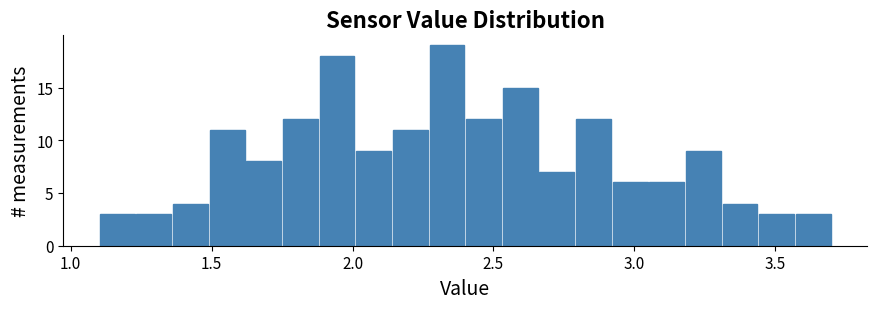

Around what value on the x-axis is the tallest bar? Give the approximate position of its centre, as read against the axis.

2.35